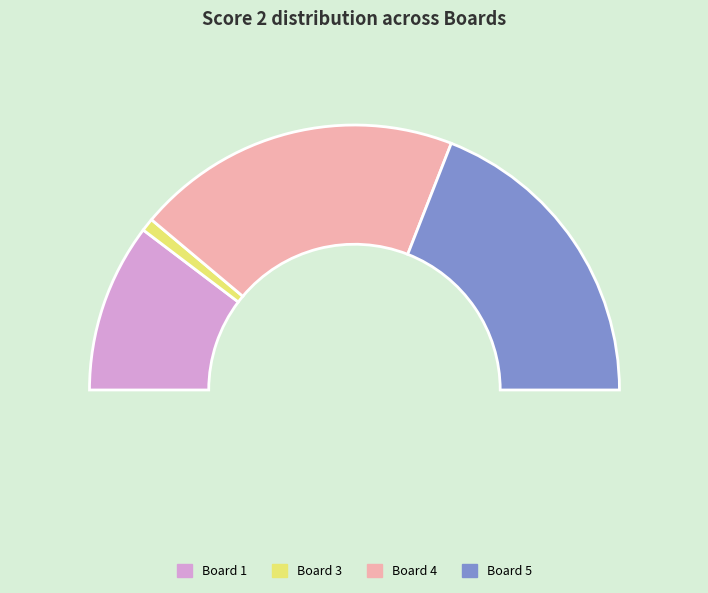

Between Board 1 and Board 4, which is larger?

Board 4